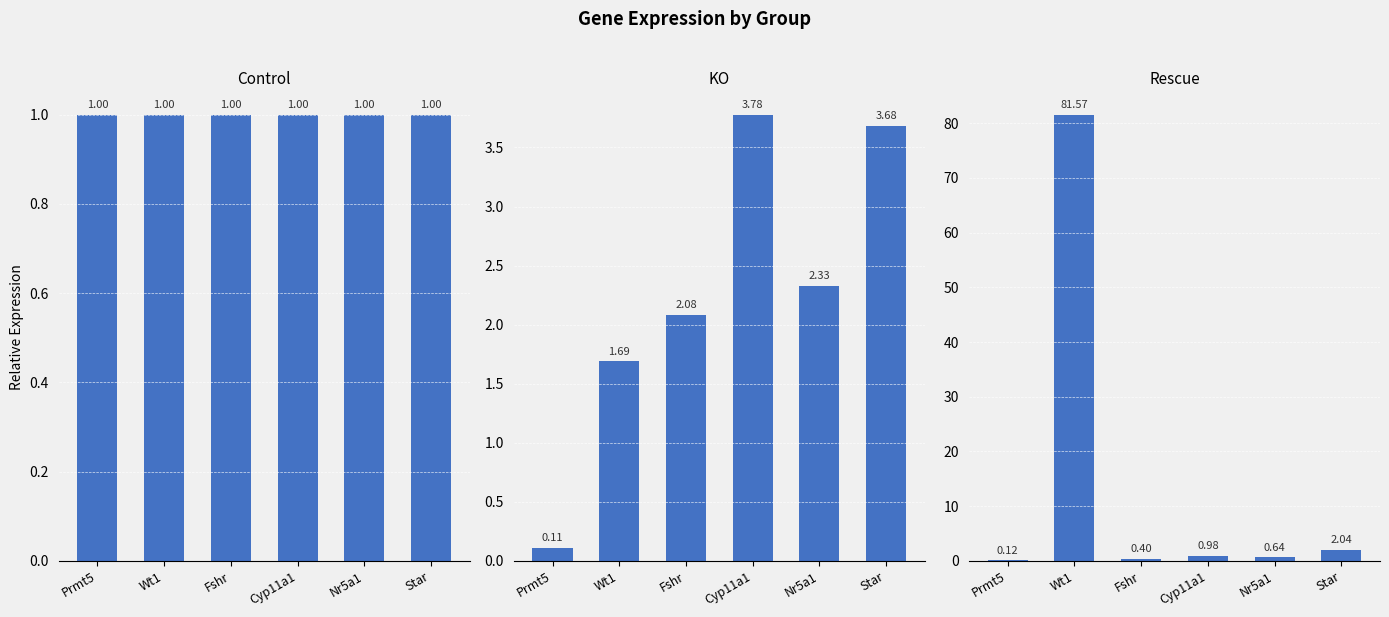

What is the sum of the Prmt5flox/flox;Sf1-cre values at Fshr and Star?

5.8